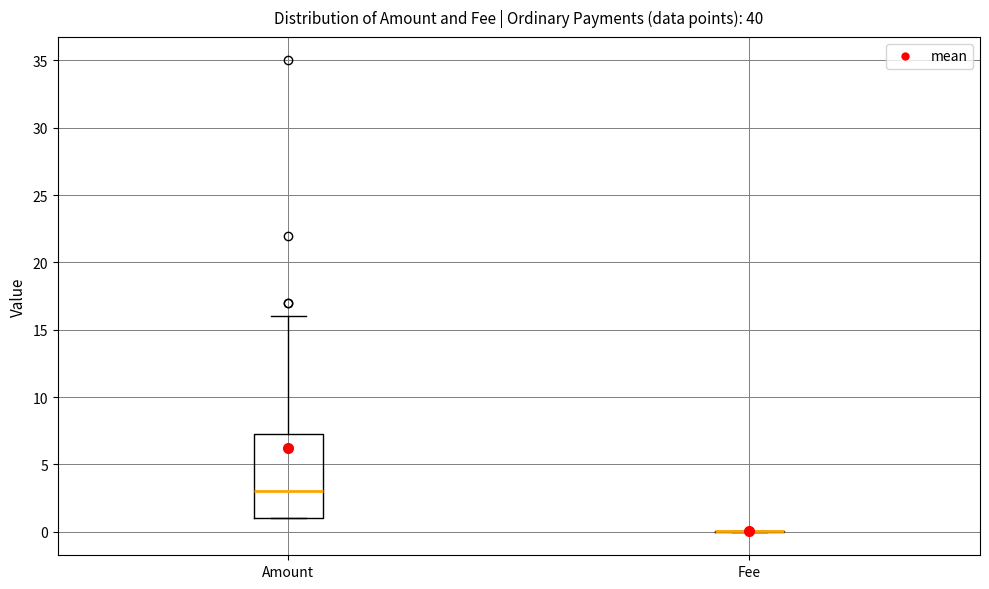

Reading left to right, read every box against the y-axis: the position of its median line, the range the box covers, and the ends of its whiskers. The values are not printed on the chart, so give them approximately, as read against the axis.

Amount: median 3.0, box 1.0 to 7.5, whiskers 1.0 to 16.0
Fee: box collapsed to a line at 0.0, whiskers 0.0 to 0.0